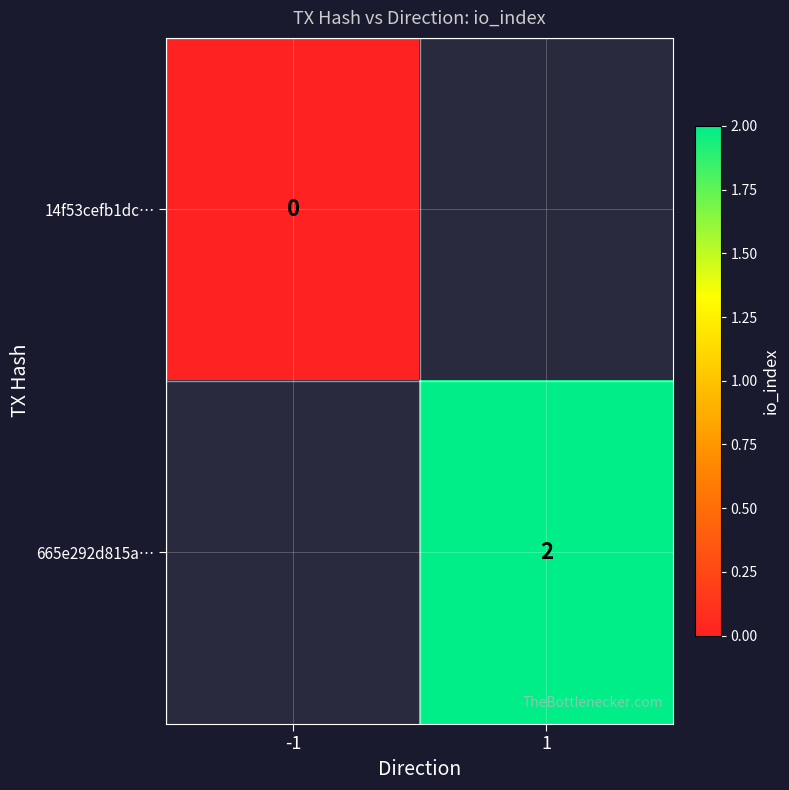

The value of 665e292d815a… at 1 is 2. True or false?

True